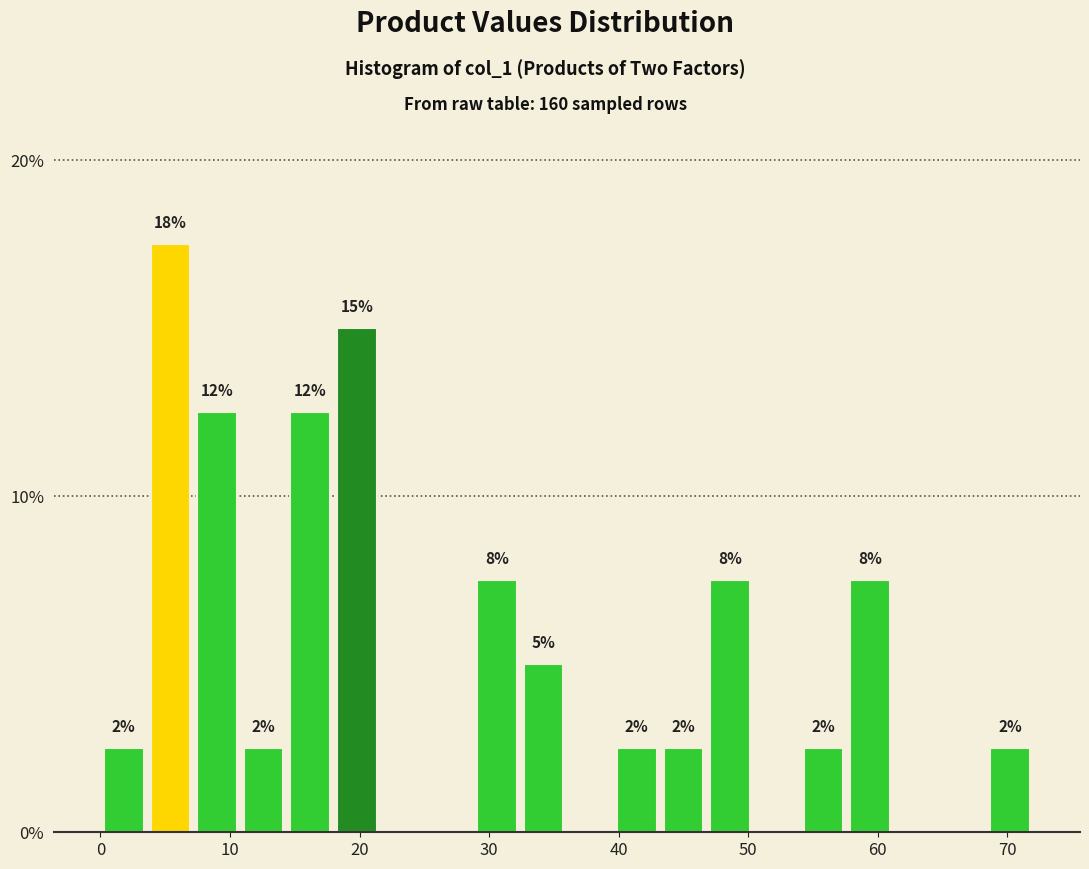

Read against the x-axis, roughly where is the centre of the tallest bar?

5